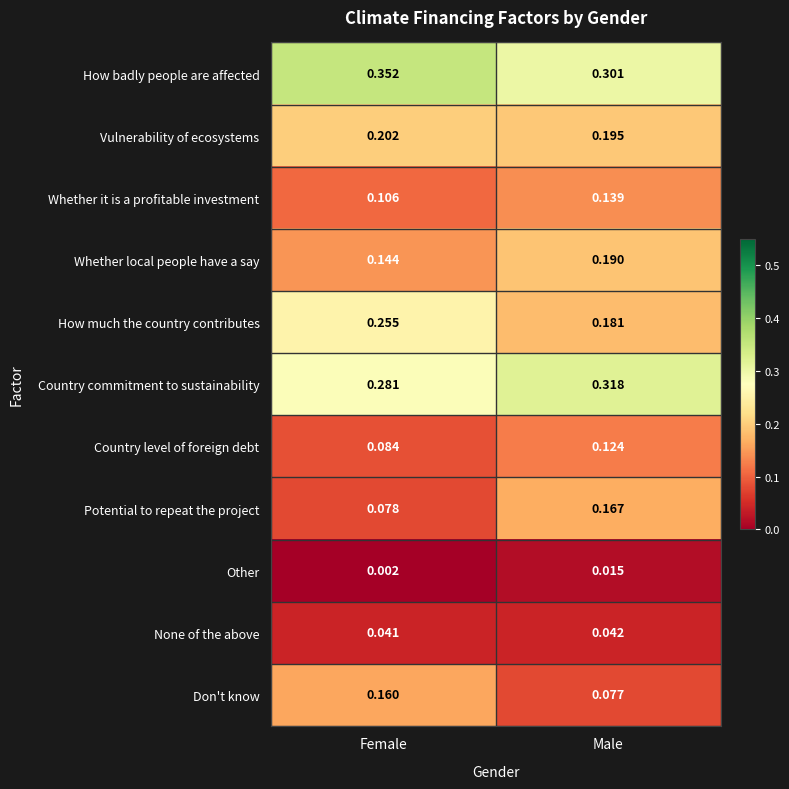

List the series in order of their peak value, lowest first.

Other, None of the above, Country level of foreign debt, Whether it is a profitable investment, Don't know, Potential to repeat the project, Whether local people have a say, Vulnerability of ecosystems, How much the country contributes, Country commitment to sustainability, How badly people are affected